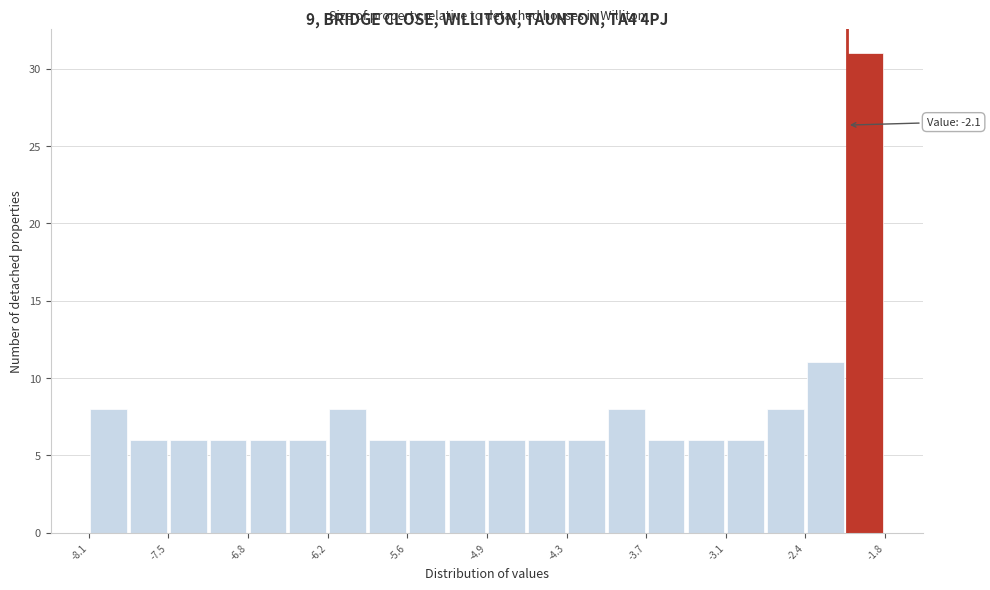

Around what value on the x-axis is the tallest bar? Give the approximate position of its centre, as read against the axis.

-2.0